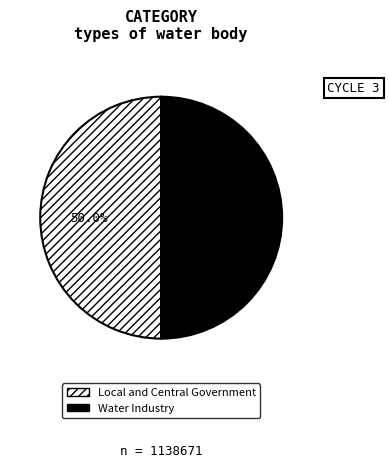

Combined, what portion of the pie is Local and Central Government and Water Industry?

100.0%